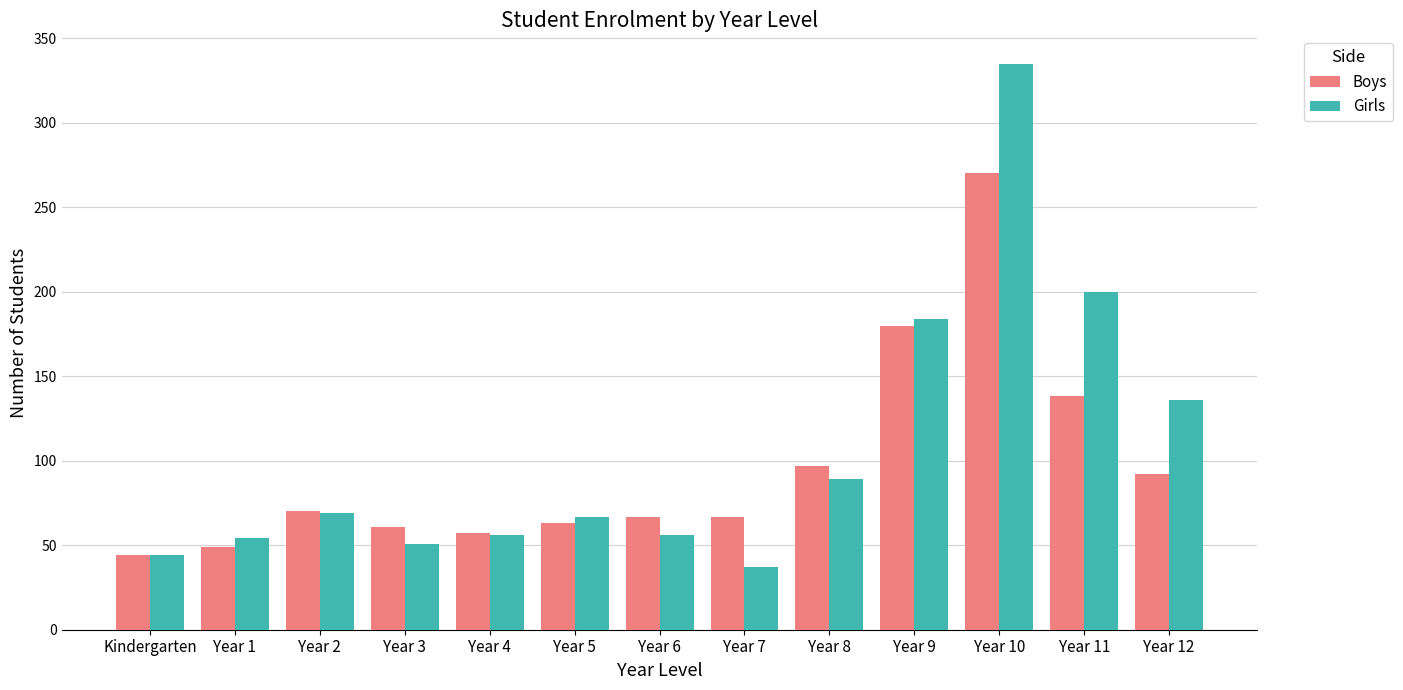

List the series in order of their peak value, highest first.

Girls, Boys